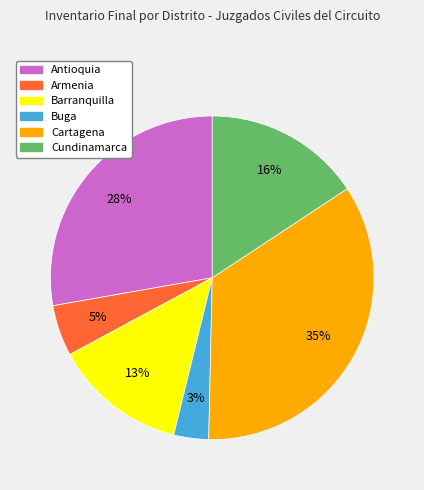

Do Armenia and Buga together represent more than half of the pie?

No